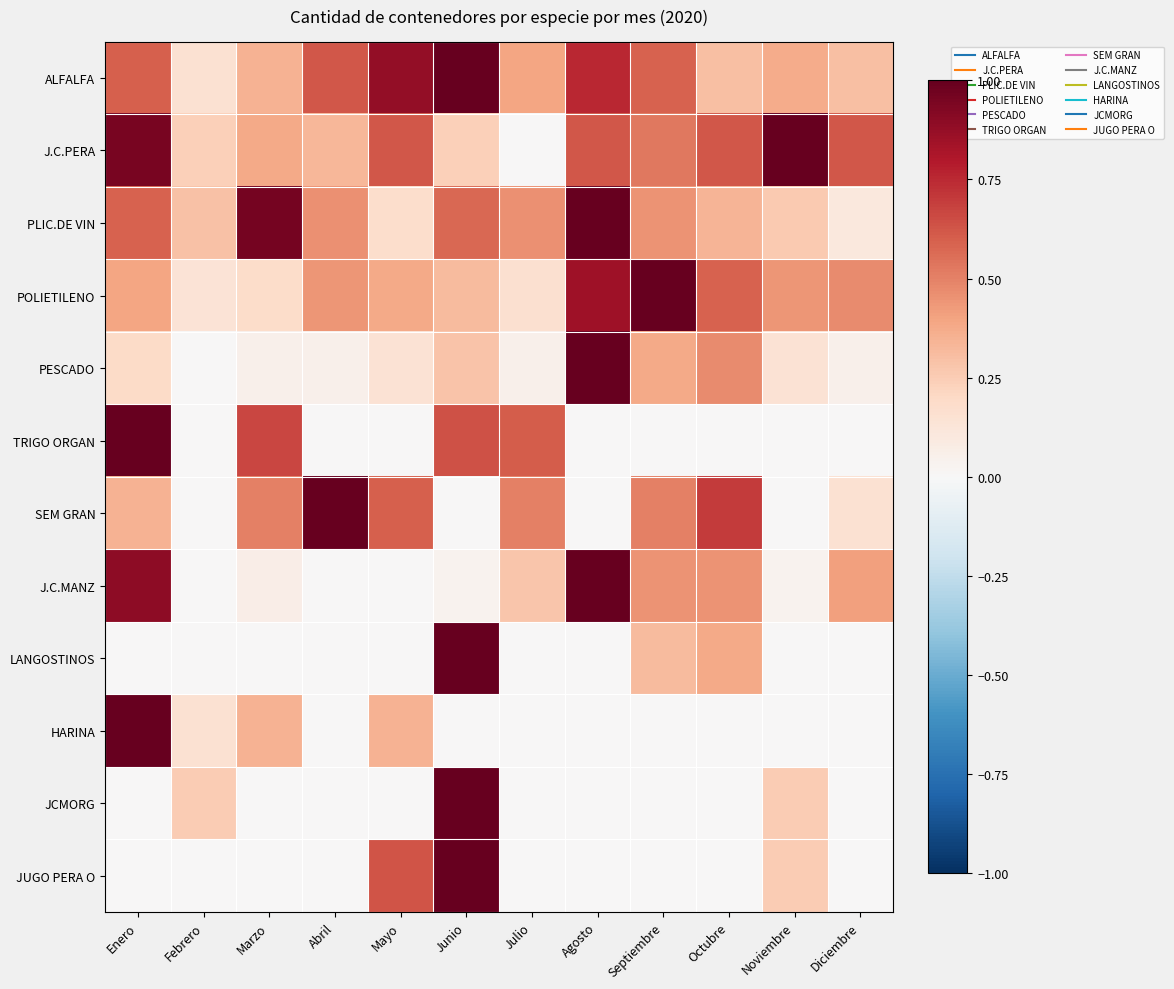

Reading right to left, extract all data points from this chart.

ALFALFA: Diciembre=0.3	Noviembre=0.4	Octubre=0.3	Septiembre=0.6	Agosto=0.8	Julio=0.4	Junio=1.0	Mayo=0.9	Abril=0.6	Marzo=0.3	Febrero=0.2	Enero=0.6
J.C.PERA: Diciembre=0.6	Noviembre=1.0	Octubre=0.6	Septiembre=0.5	Agosto=0.6	Julio=0.0	Junio=0.2	Mayo=0.6	Abril=0.3	Marzo=0.4	Febrero=0.2	Enero=1.0
PLIC.DE VIN: Diciembre=0.1	Noviembre=0.3	Octubre=0.3	Septiembre=0.5	Agosto=1.0	Julio=0.5	Junio=0.6	Mayo=0.2	Abril=0.5	Marzo=1.0	Febrero=0.3	Enero=0.6
POLIETILENO: Diciembre=0.5	Noviembre=0.4	Octubre=0.6	Septiembre=1.0	Agosto=0.8	Julio=0.2	Junio=0.3	Mayo=0.4	Abril=0.4	Marzo=0.2	Febrero=0.1	Enero=0.4
PESCADO: Diciembre=0.0	Noviembre=0.1	Octubre=0.5	Septiembre=0.4	Agosto=1.0	Julio=0.0	Junio=0.3	Mayo=0.1	Abril=0.0	Marzo=0.0	Febrero=0.0	Enero=0.2
TRIGO ORGAN: Diciembre=0.0	Noviembre=0.0	Octubre=0.0	Septiembre=0.0	Agosto=0.0	Julio=0.6	Junio=0.6	Mayo=0.0	Abril=0.0	Marzo=0.7	Febrero=0.0	Enero=1.0
SEM GRAN: Diciembre=0.1	Noviembre=0.0	Octubre=0.7	Septiembre=0.5	Agosto=0.0	Julio=0.5	Junio=0.0	Mayo=0.6	Abril=1.0	Marzo=0.5	Febrero=0.0	Enero=0.3
J.C.MANZ: Diciembre=0.4	Noviembre=0.0	Octubre=0.4	Septiembre=0.4	Agosto=1.0	Julio=0.3	Junio=0.0	Mayo=0.0	Abril=0.0	Marzo=0.1	Febrero=0.0	Enero=0.9
LANGOSTINOS: Diciembre=0.0	Noviembre=0.0	Octubre=0.4	Septiembre=0.3	Agosto=0.0	Julio=0.0	Junio=1.0	Mayo=0.0	Abril=0.0	Marzo=0.0	Febrero=0.0	Enero=0.0
HARINA: Diciembre=0.0	Noviembre=0.0	Octubre=0.0	Septiembre=0.0	Agosto=0.0	Julio=0.0	Junio=0.0	Mayo=0.3	Abril=0.0	Marzo=0.3	Febrero=0.1	Enero=1.0
JCMORG: Diciembre=0.0	Noviembre=0.2	Octubre=0.0	Septiembre=0.0	Agosto=0.0	Julio=0.0	Junio=1.0	Mayo=0.0	Abril=0.0	Marzo=0.0	Febrero=0.2	Enero=0.0
JUGO PERA O: Diciembre=0.0	Noviembre=0.2	Octubre=0.0	Septiembre=0.0	Agosto=0.0	Julio=0.0	Junio=1.0	Mayo=0.6	Abril=0.0	Marzo=0.0	Febrero=0.0	Enero=0.0